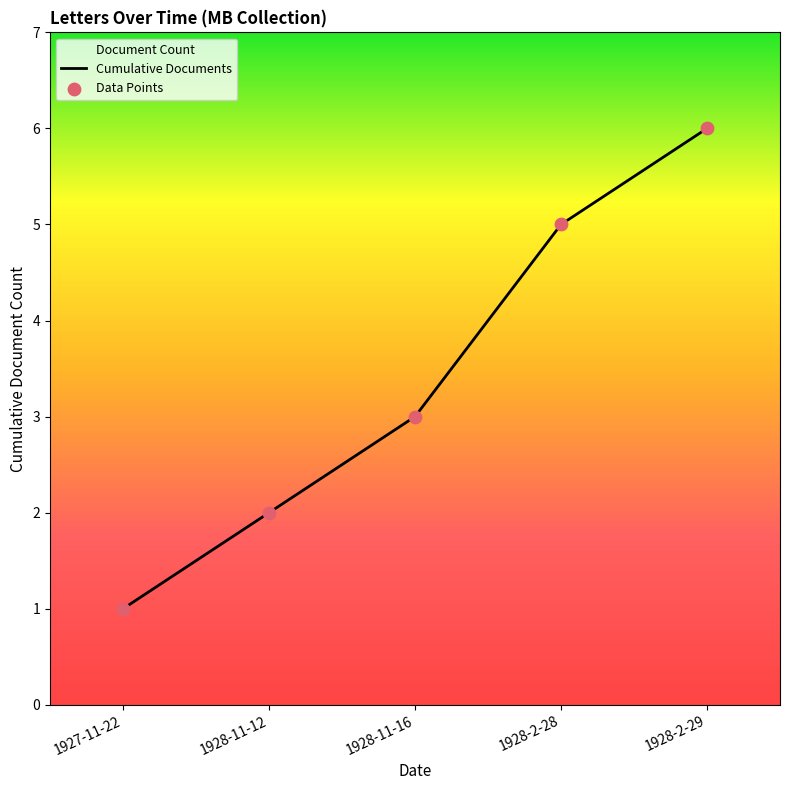

At how many categories does at least one series exceed 4?

2